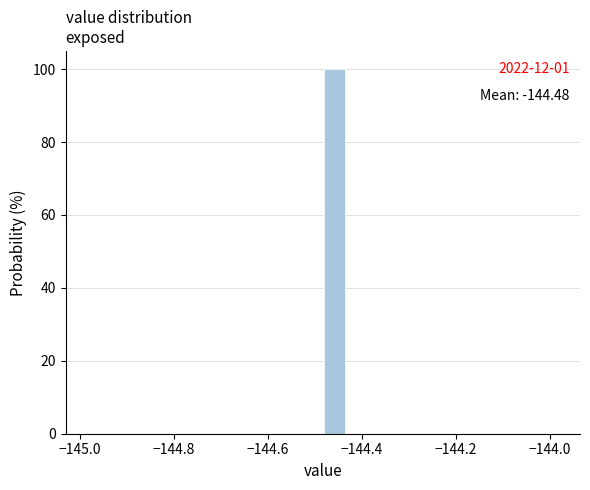

Read against the x-axis, roughly where is the centre of the tallest bar?

-144.46